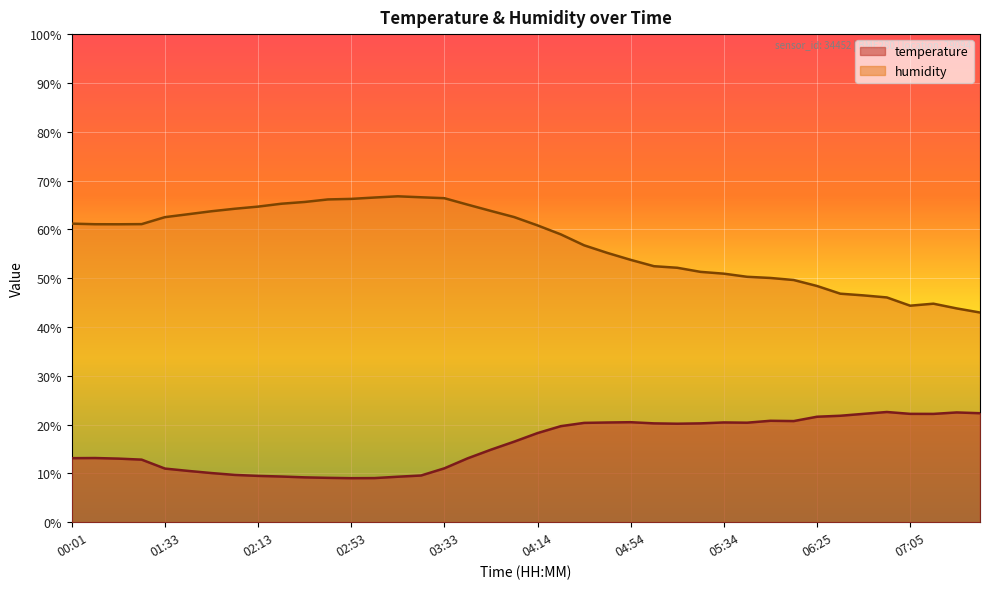

What is the greatest value displayed?

66.8